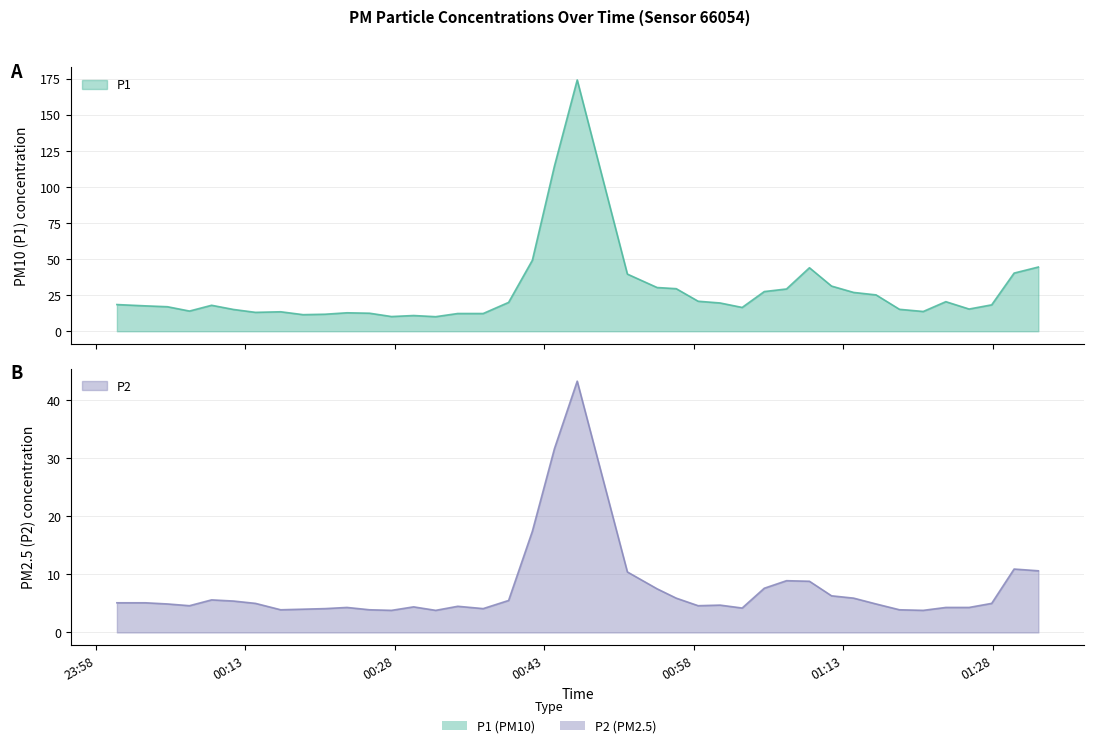

In P1, how many points are lower than both neighbors (excluding endpoints)?

8